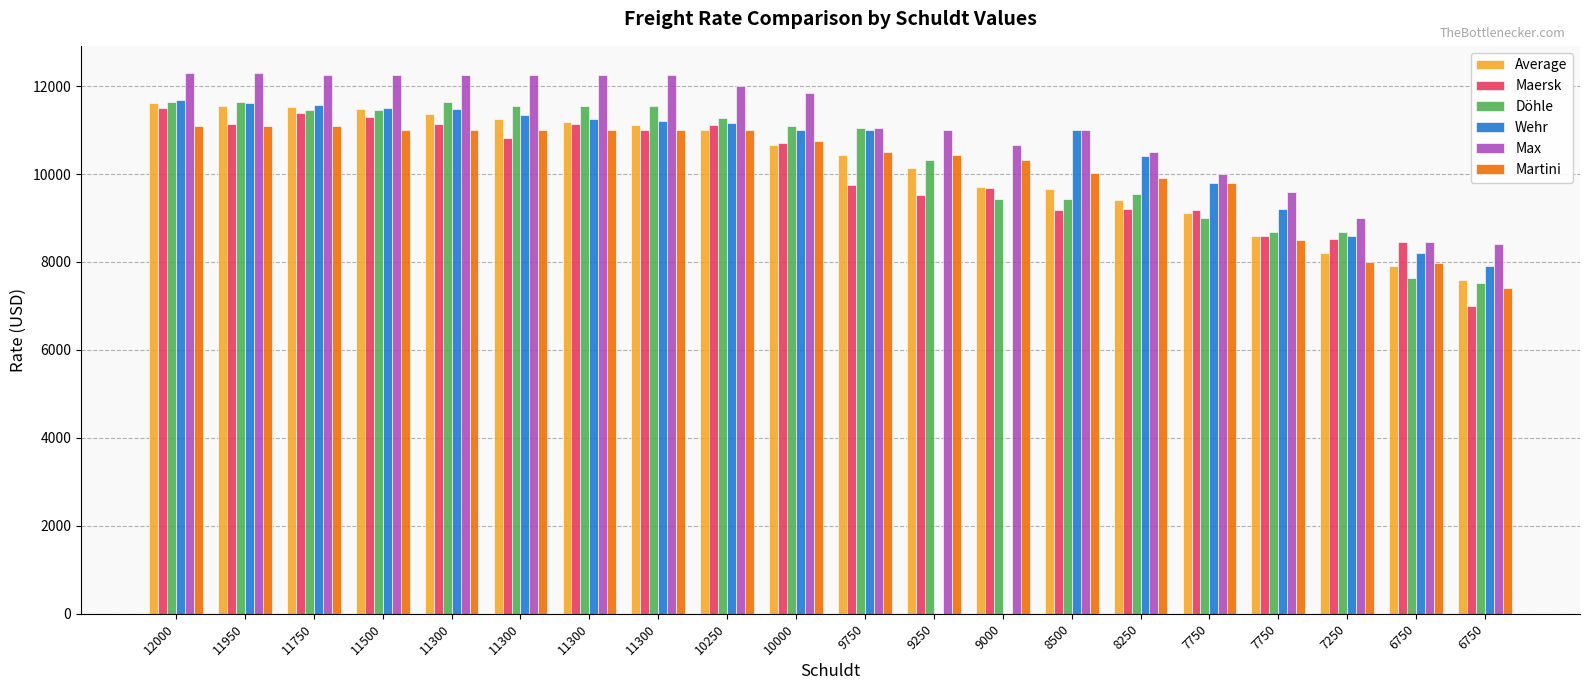

How many bars are there in each group?

6